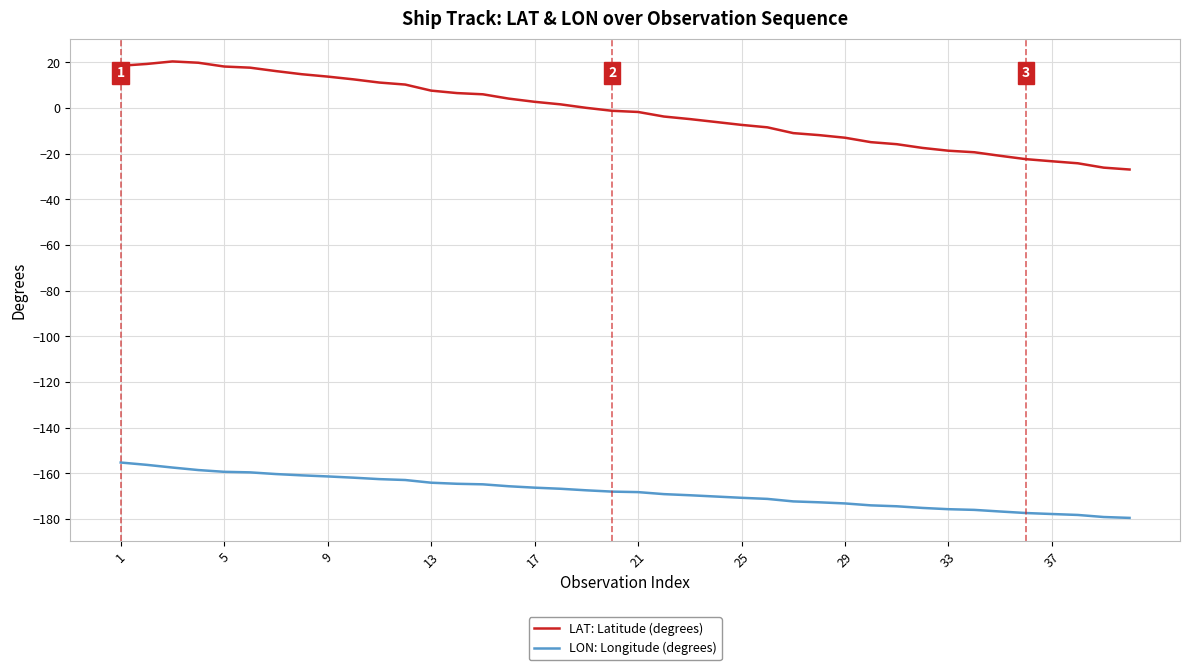

How many values in the LAT: Latitude (degrees) series are below -1?

21